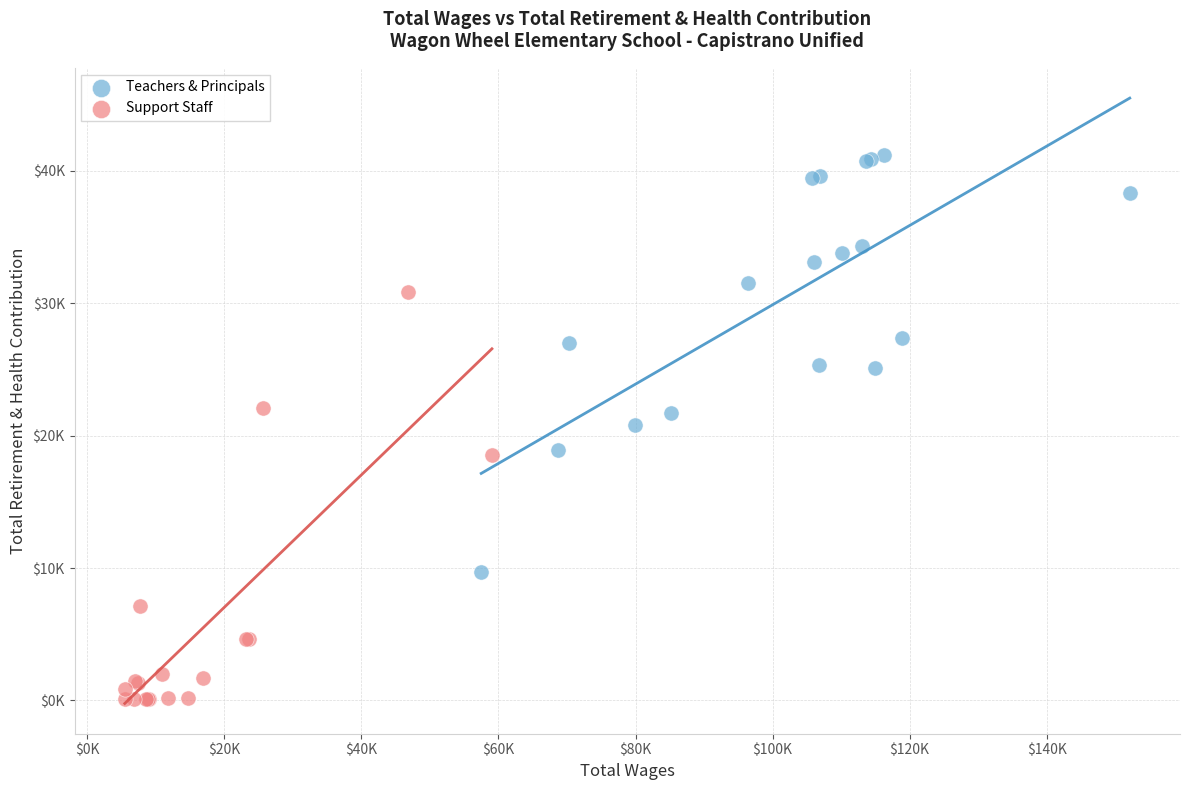

Which series contains the lowest Y value?

Support Staff